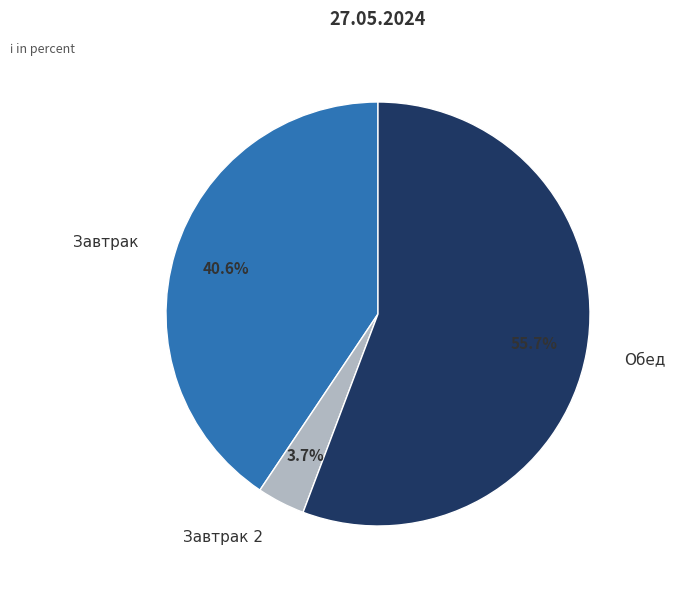

What is the largest slice in the pie chart?

Обед